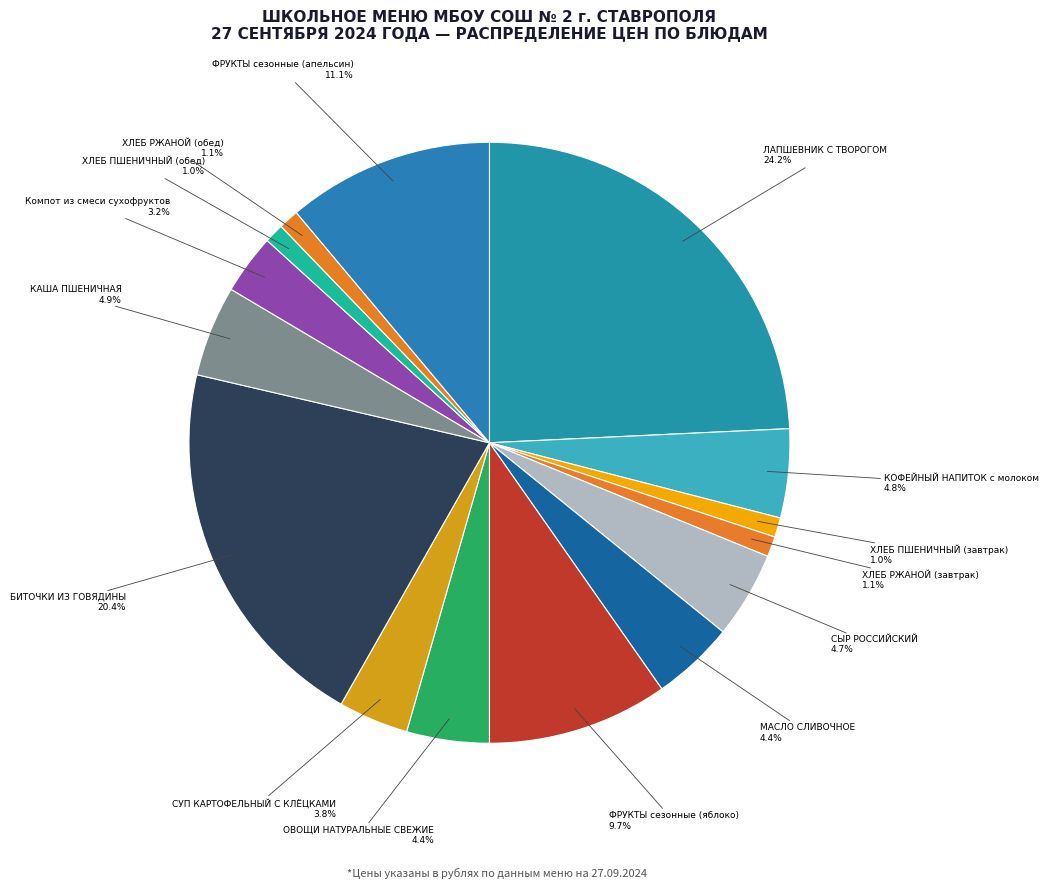

Rank the categories by value from highest to lowest.

ЛАПШЕВНИК С ТВОРОГОМ, БИТОЧКИ ИЗ ГОВЯДИНЫ, ФРУКТЫ сезонные (апельсин), ФРУКТЫ сезонные (яблоко), КАША ПШЕНИЧНАЯ, КОФЕЙНЫЙ НАПИТОК с молоком, СЫР РОССИЙСКИЙ, МАСЛО СЛИВОЧНОЕ, ОВОЩИ НАТУРАЛЬНЫЕ СВЕЖИЕ, СУП КАРТОФЕЛЬНЫЙ С КЛЁЦКАМИ, Компот из смеси сухофруктов, ХЛЕБ РЖАНОЙ (завтрак), ХЛЕБ РЖАНОЙ (обед), ХЛЕБ ПШЕНИЧНЫЙ (завтрак), ХЛЕБ ПШЕНИЧНЫЙ (обед)